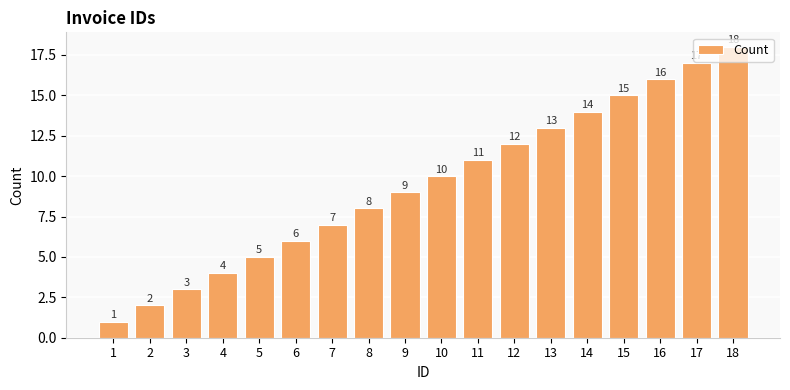

Is it true that the value at 5 is 5?

True